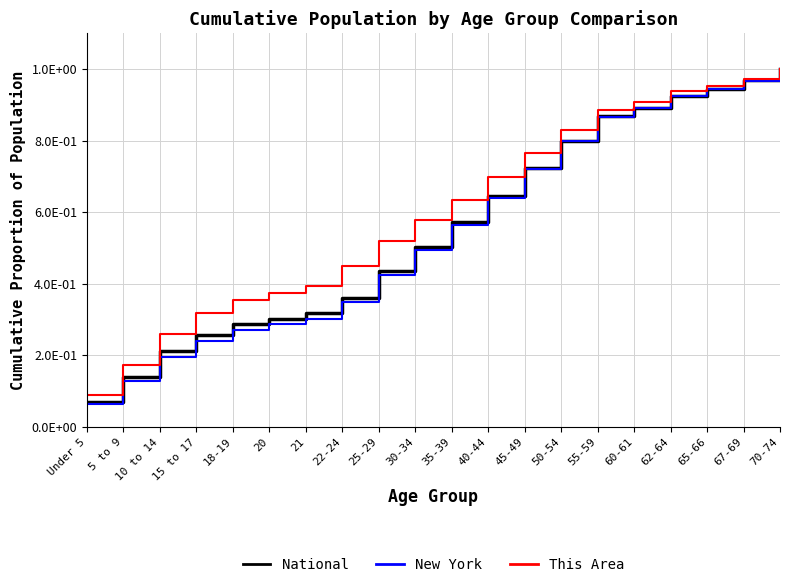

Reading left to right, transcribe all the data shown in this chart.

National: Under 5=0.1	5 to 9=0.1	10 to 14=0.2	15 to 17=0.3	18-19=0.3	20=0.3	21=0.3	22-24=0.4	25-29=0.4	30-34=0.5	35-39=0.6	40-44=0.6	45-49=0.7	50-54=0.8	55-59=0.9	60-61=0.9	62-64=0.9	65-66=0.9	67-69=1.0	70-74=1.0
New York: Under 5=0.1	5 to 9=0.1	10 to 14=0.2	15 to 17=0.2	18-19=0.3	20=0.3	21=0.3	22-24=0.3	25-29=0.4	30-34=0.5	35-39=0.6	40-44=0.6	45-49=0.7	50-54=0.8	55-59=0.9	60-61=0.9	62-64=0.9	65-66=0.9	67-69=1.0	70-74=1.0
This Area: Under 5=0.1	5 to 9=0.2	10 to 14=0.3	15 to 17=0.3	18-19=0.4	20=0.4	21=0.4	22-24=0.4	25-29=0.5	30-34=0.6	35-39=0.6	40-44=0.7	45-49=0.8	50-54=0.8	55-59=0.9	60-61=0.9	62-64=0.9	65-66=1.0	67-69=1.0	70-74=1.0